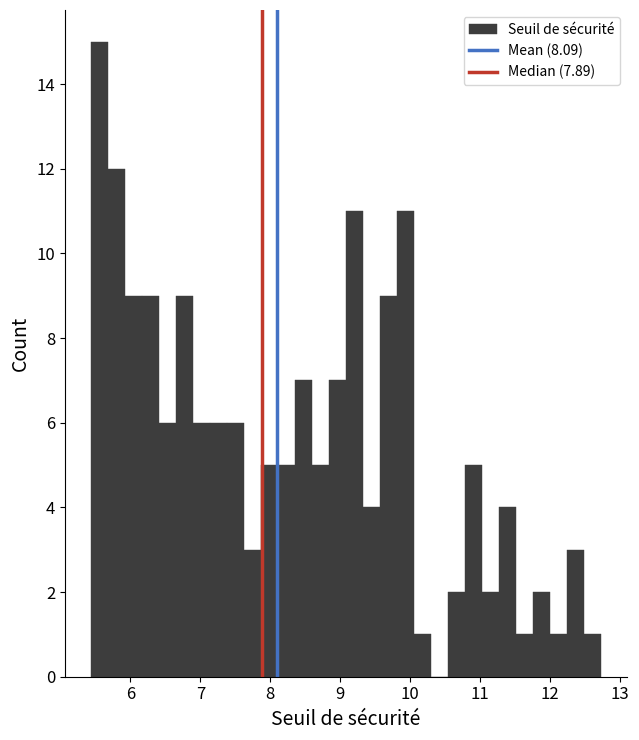

Read against the x-axis, roughly where is the centre of the tallest bar?

5.6